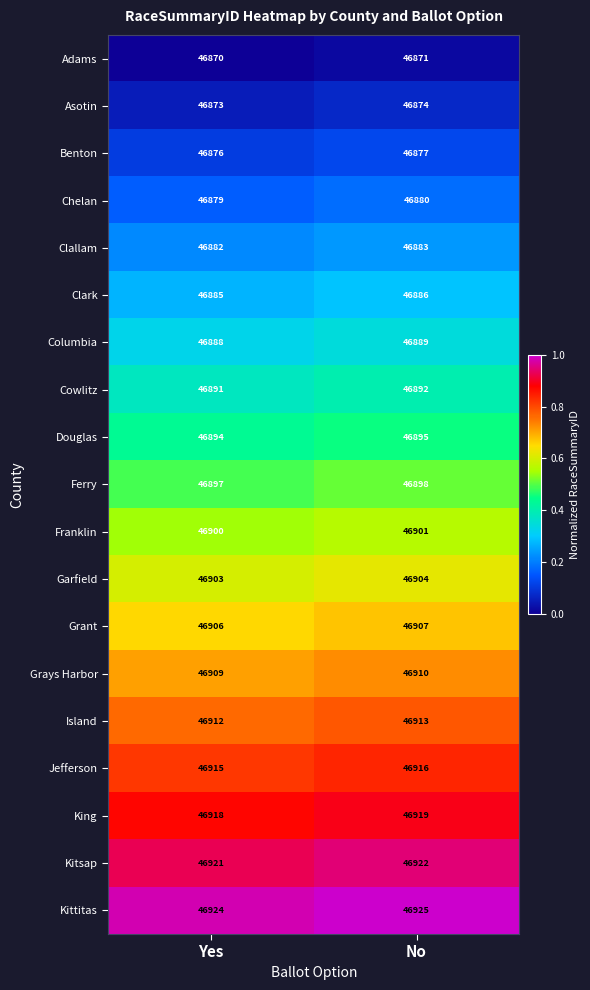

The Island series shows 46913 at No. True or false?

True